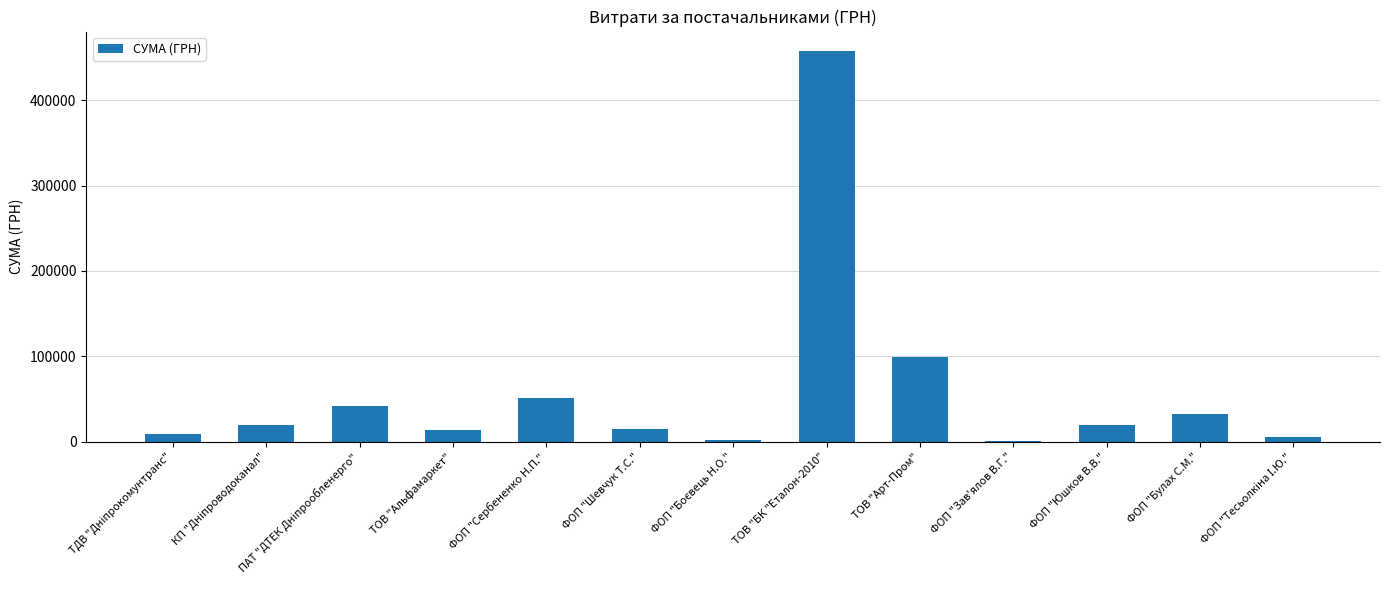

Are the bars horizontal?

No